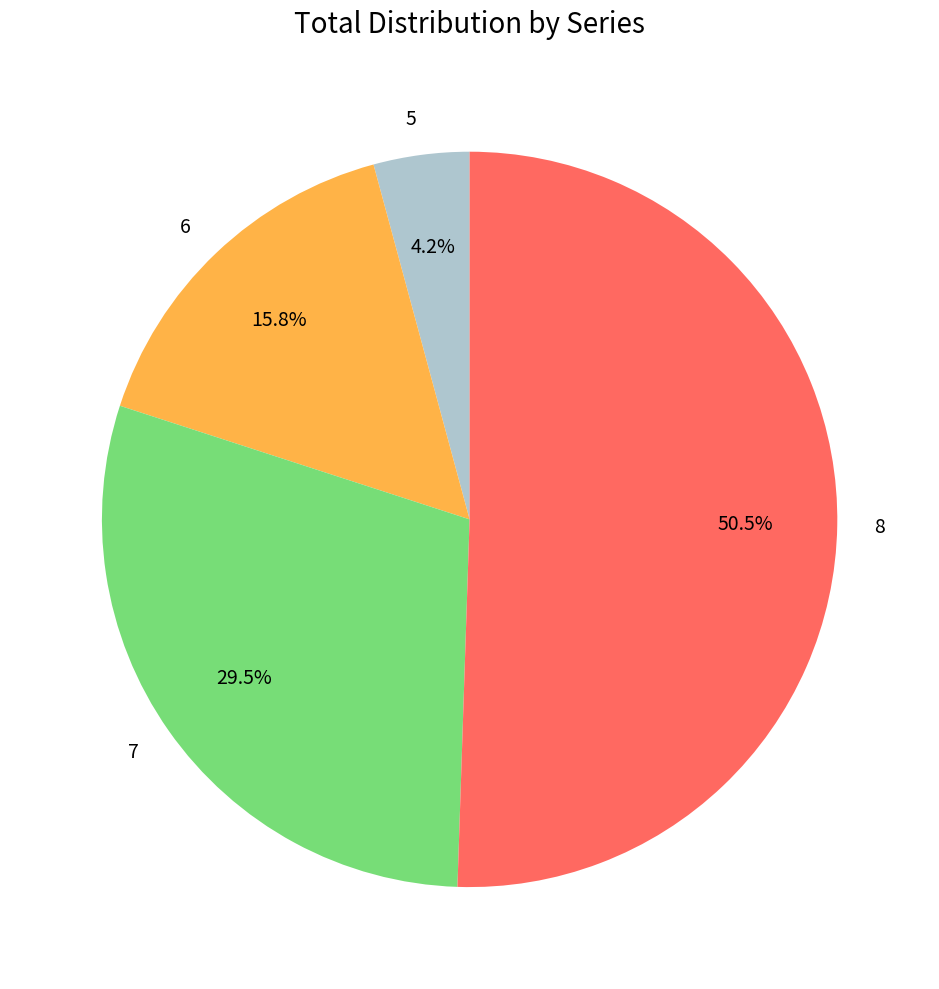

Which category has the smallest portion of the pie?

5